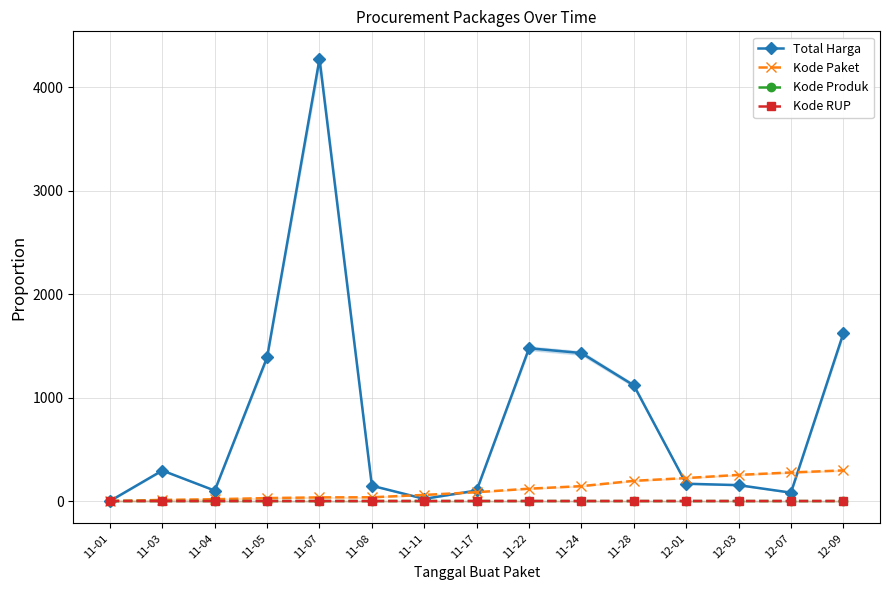

Is it true that Kode Paket equals 63.4 at 11-07?

False